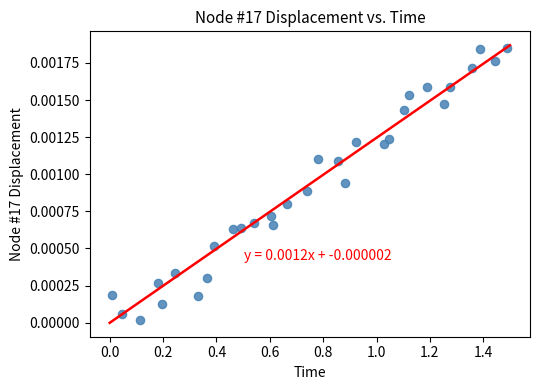

What is the range of X values (max minus min)?

1.5